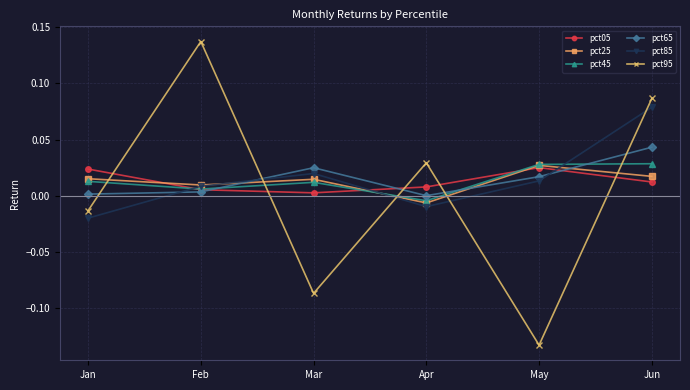

At which category is the sum across all series the highest?

Jun